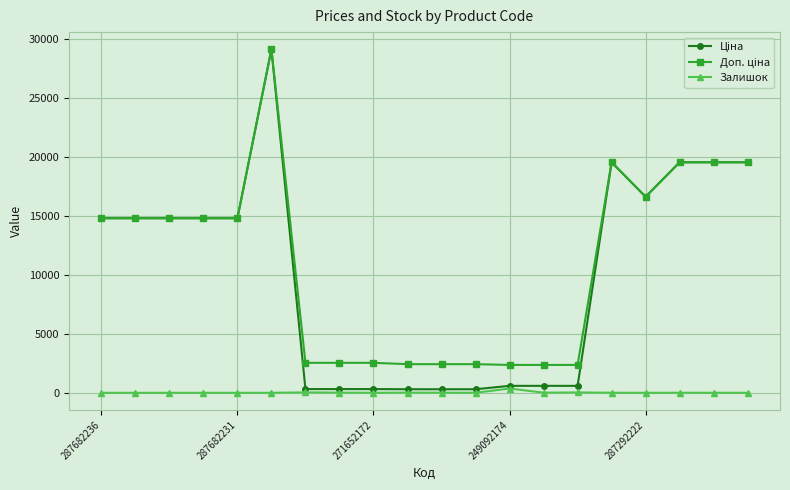

What is the greatest value displayed?

29152.3